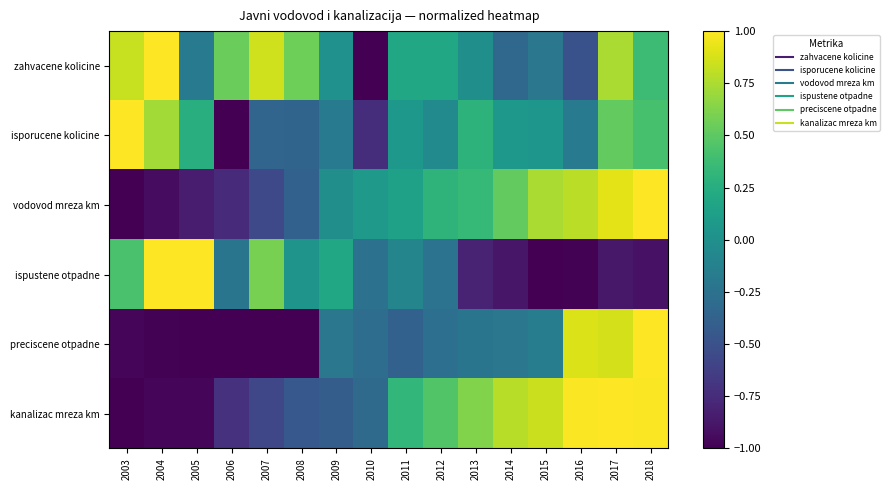

Between 2014 and 2012, which is larger?

2012